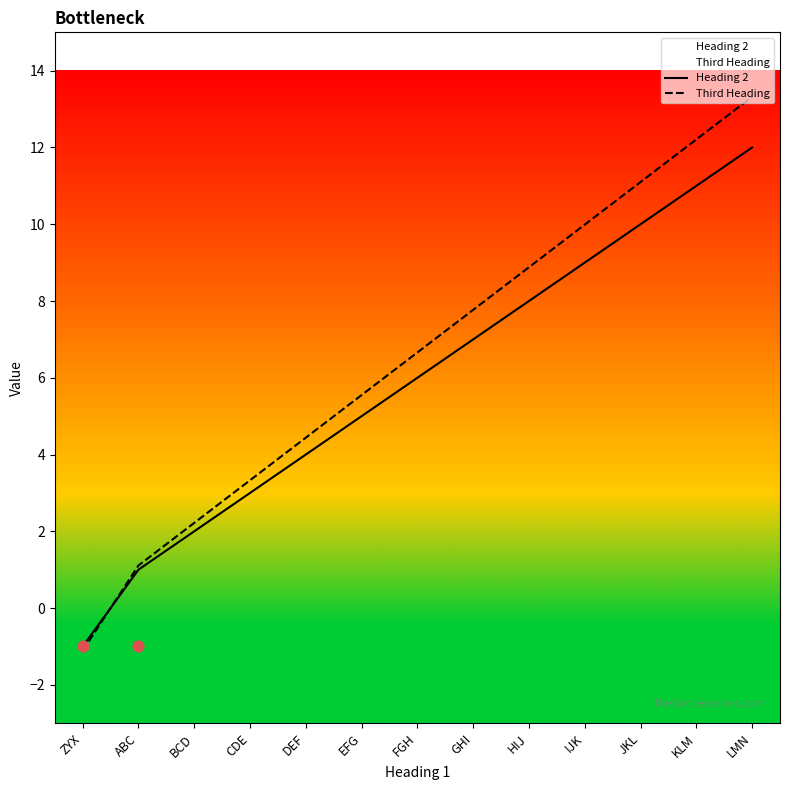

What is the total value across all series at LMN?

25.3